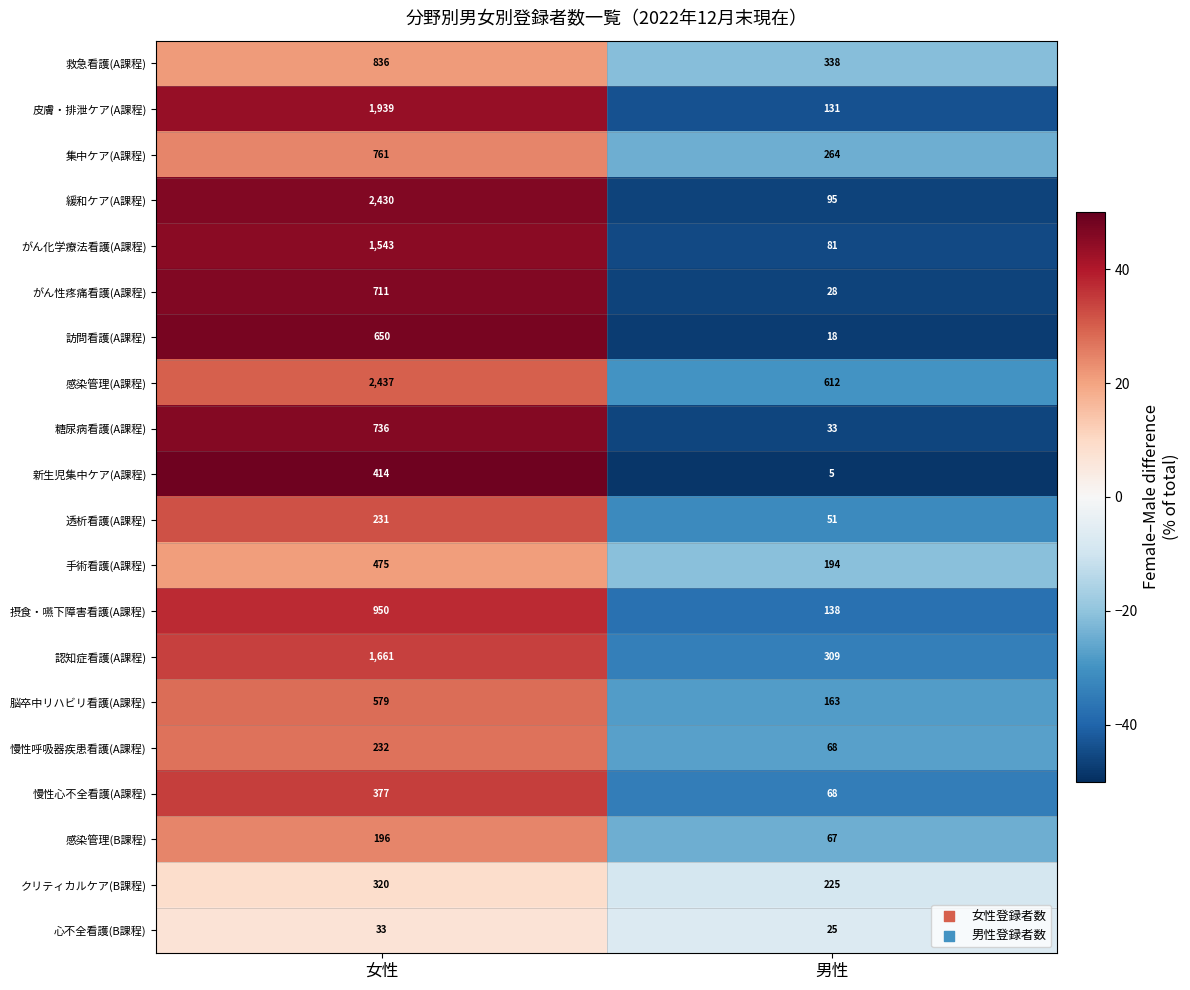

What is the spread (max minus min) of values at 男性?

607